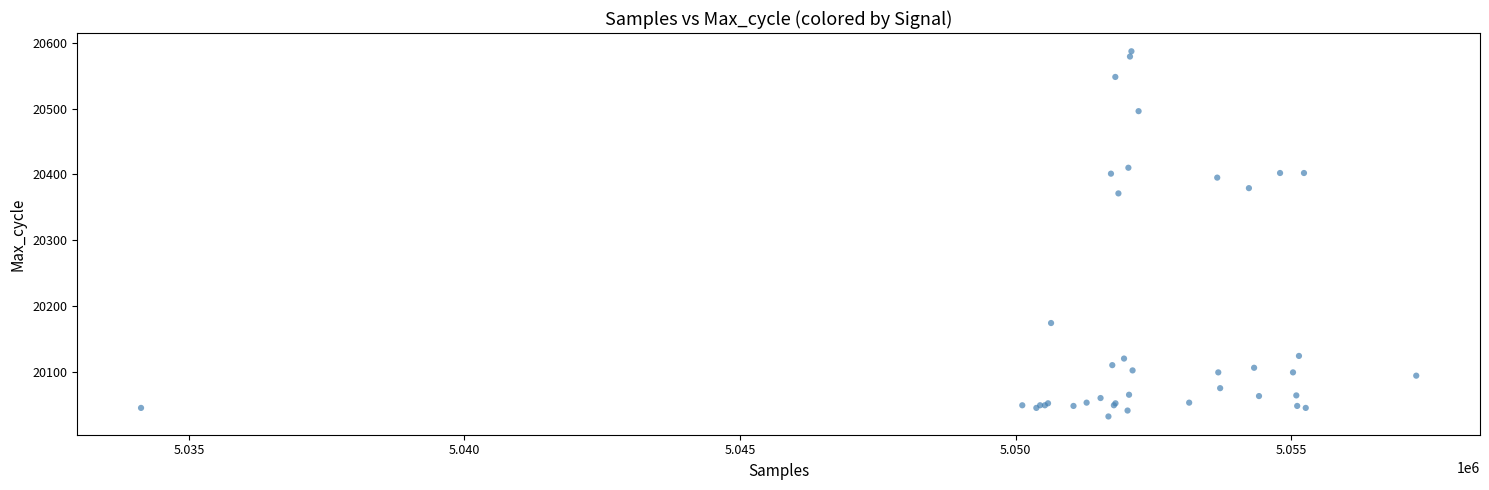

What Y value in the scatter plot is closest to 20309?

20371